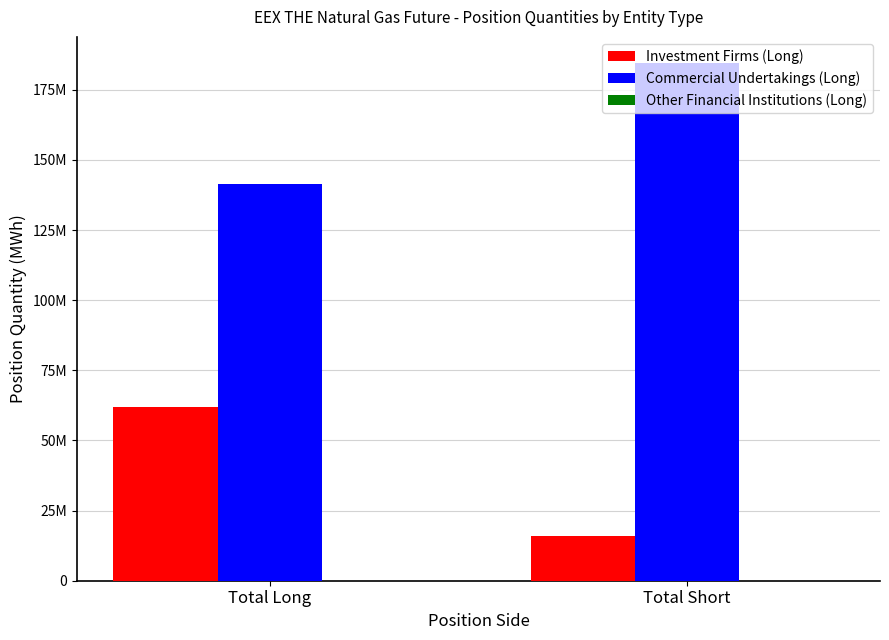

List the series in order of their peak value, lowest first.

Investment Firms (Long), Commercial Undertakings (Long)